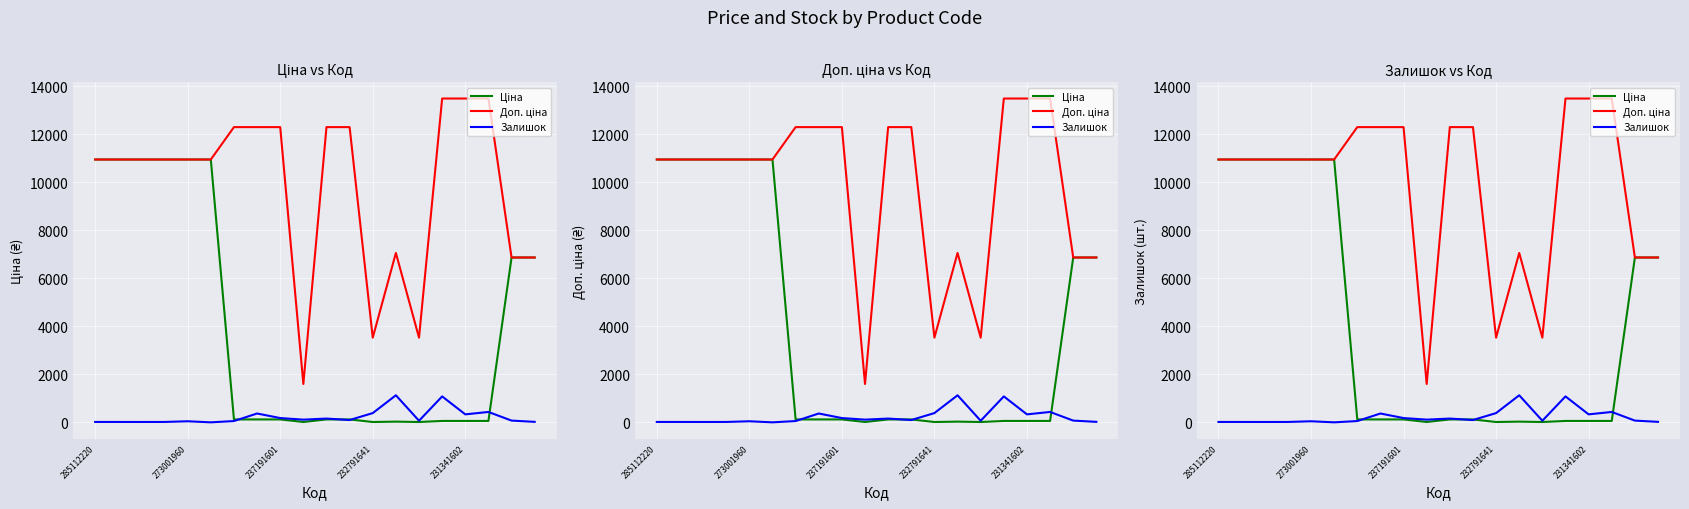

What is the difference between the Ціна values at 13 and 14?

15.7